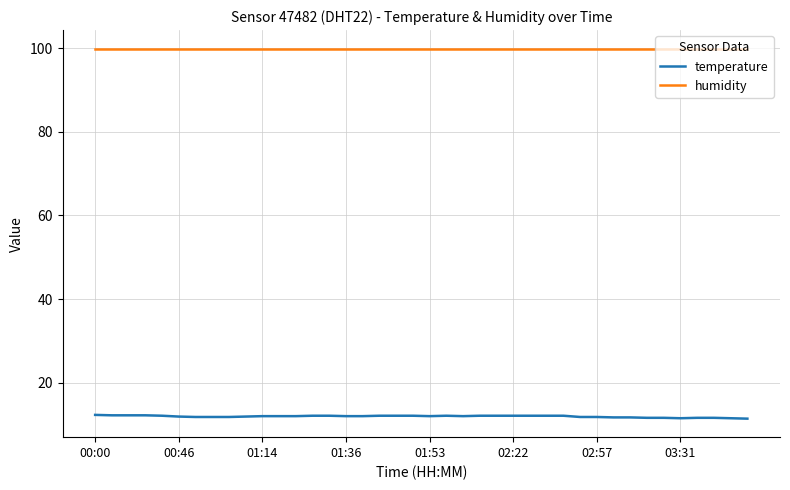

True or false: humidity and temperature cross at least once.

False